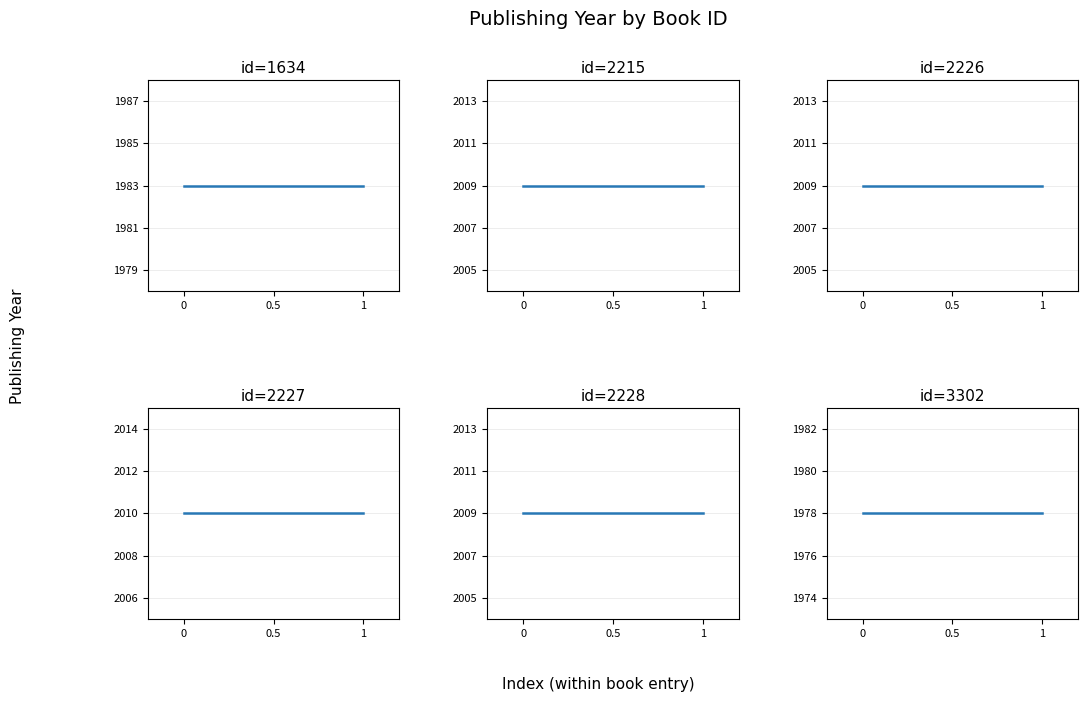

Reading right to left, list all the values displayed in this chart.

id=1634: 1983	1983
id=2215: 2009	2009
id=2226: 2009	2009
id=2227: 2010	2010
id=2228: 2009	2009
id=3302: 1978	1978